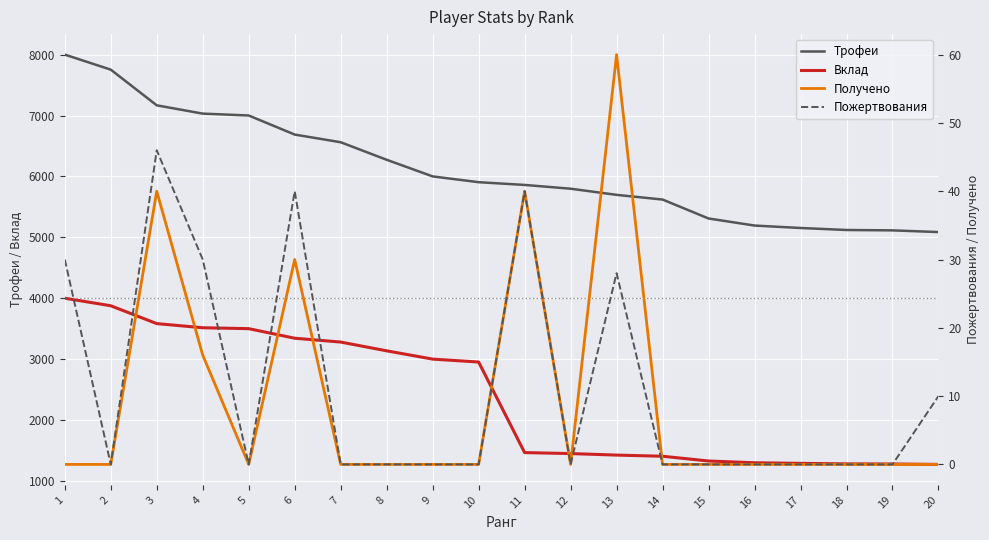

Which category has the highest value in the Пожертвования series?

3